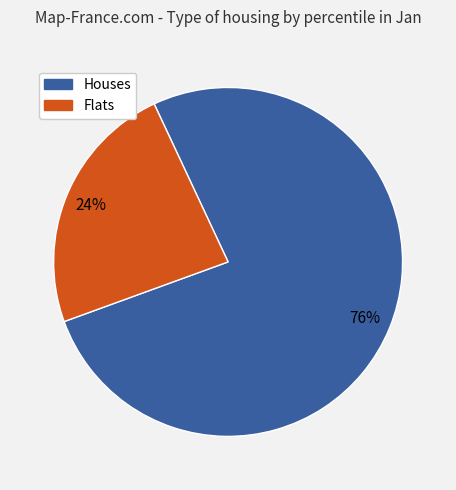

Does any single category account for the majority?

Yes